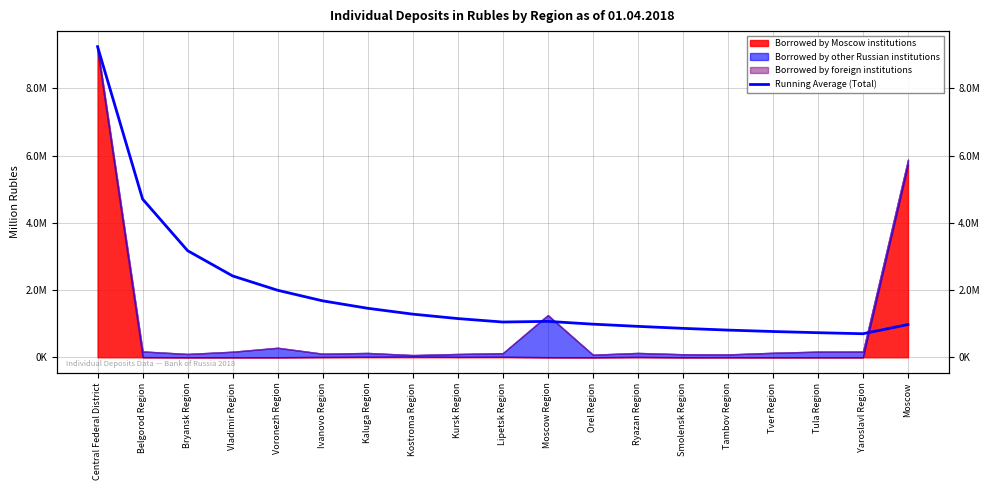

What is the label of the 12th point from the left?

Orel Region